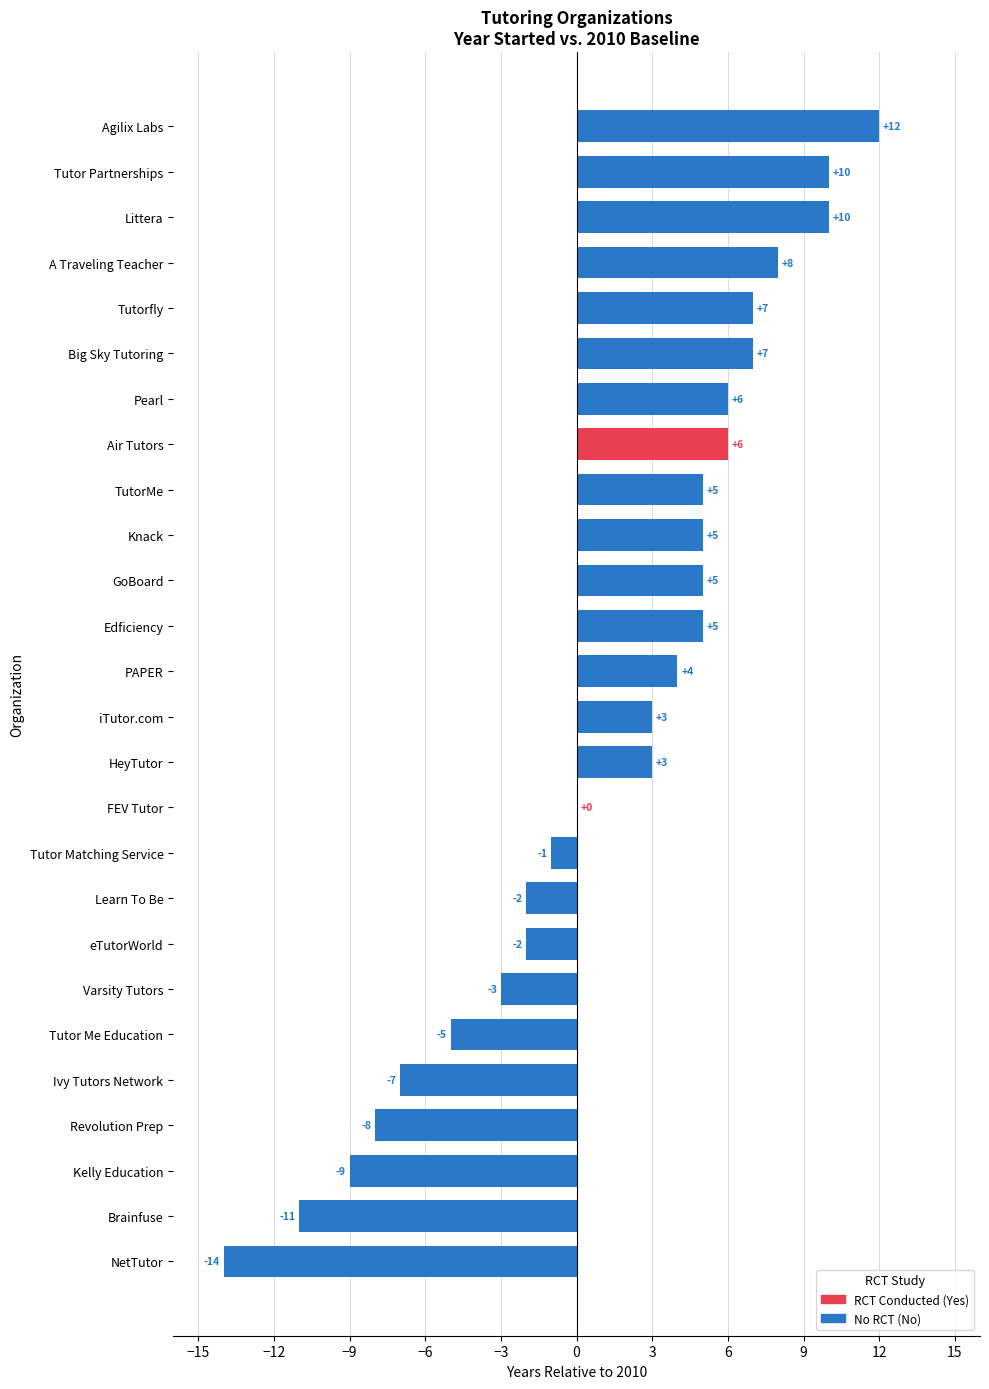

Reading bottom to top, what are all the values shown in this chart?

NetTutor=-14	Brainfuse=-11	Kelly Education=-9	Revolution Prep=-8	Ivy Tutors Network=-7	Tutor Me Education=-5	Varsity Tutors=-3	eTutorWorld=-2	Learn To Be=-2	Tutor Matching Service=-1	FEV Tutor=0	HeyTutor=3	iTutor.com=3	PAPER=4	Edficiency=5	GoBoard=5	Knack=5	TutorMe=5	Air Tutors=6	Pearl=6	Big Sky Tutoring=7	Tutorfly=7	A Traveling Teacher=8	Littera=10	Tutor Partnerships=10	Agilix Labs=12